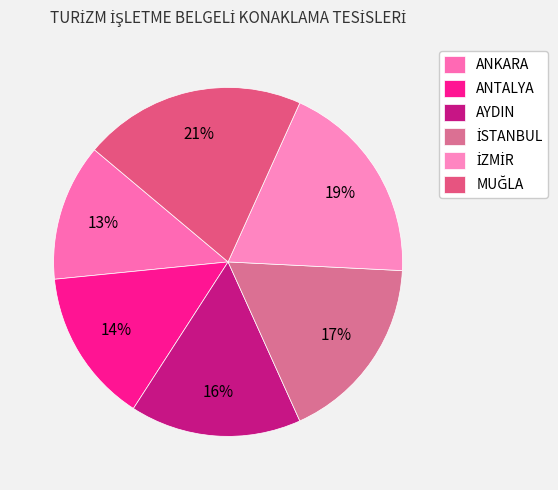

How many segments does this pie chart have?

6